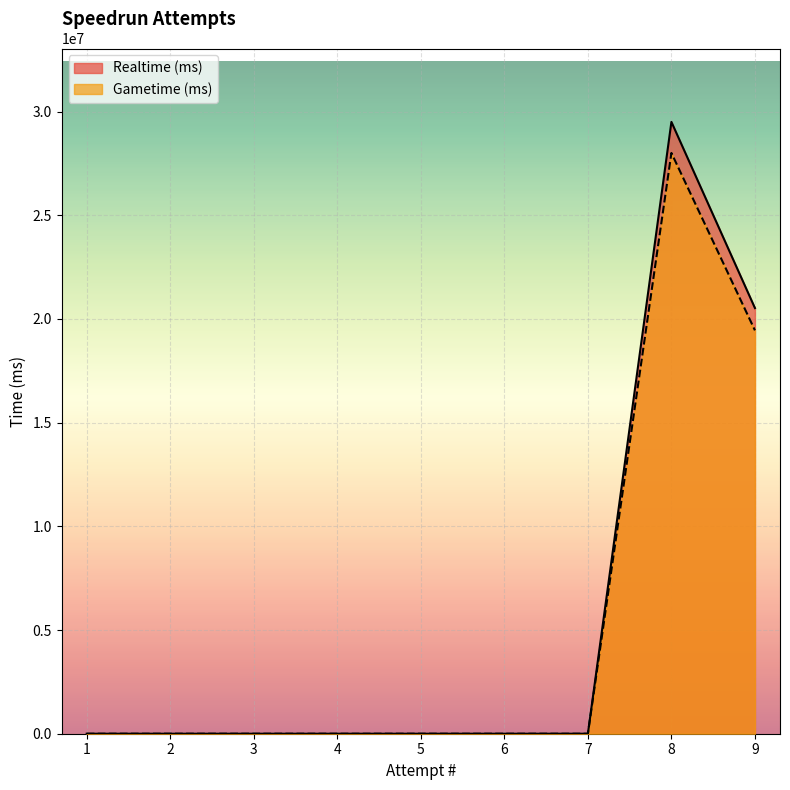

True or false: Realtime (ms) has a value of 0 at 7.

True